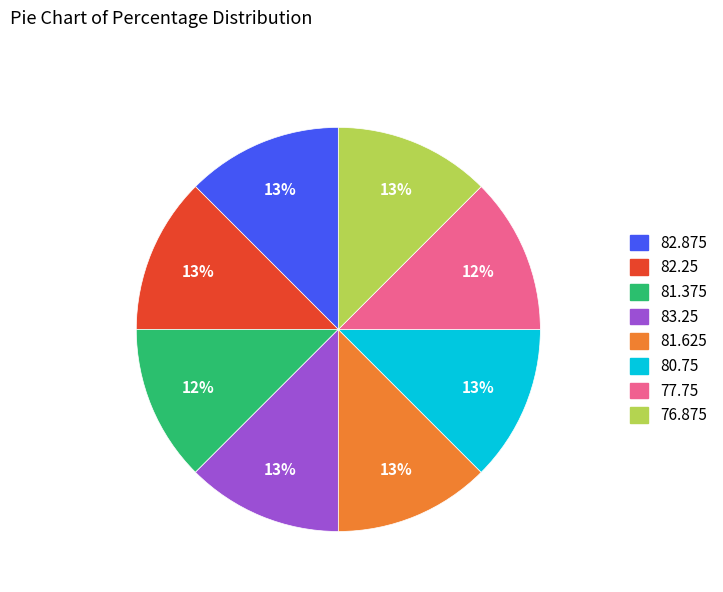

Count the number of slices in the pie.

8